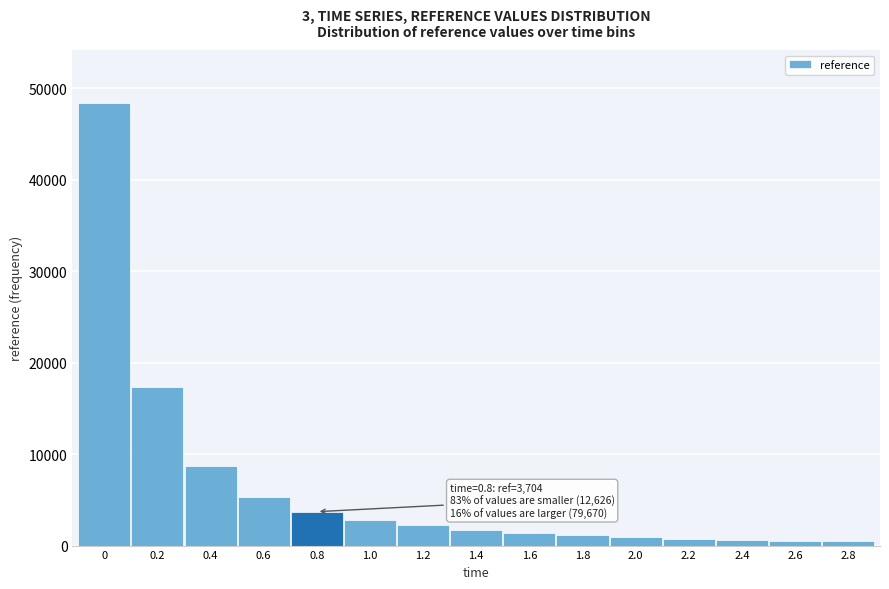

What is the ratio of the value at 0.6 to the value at 1.0?

1.9